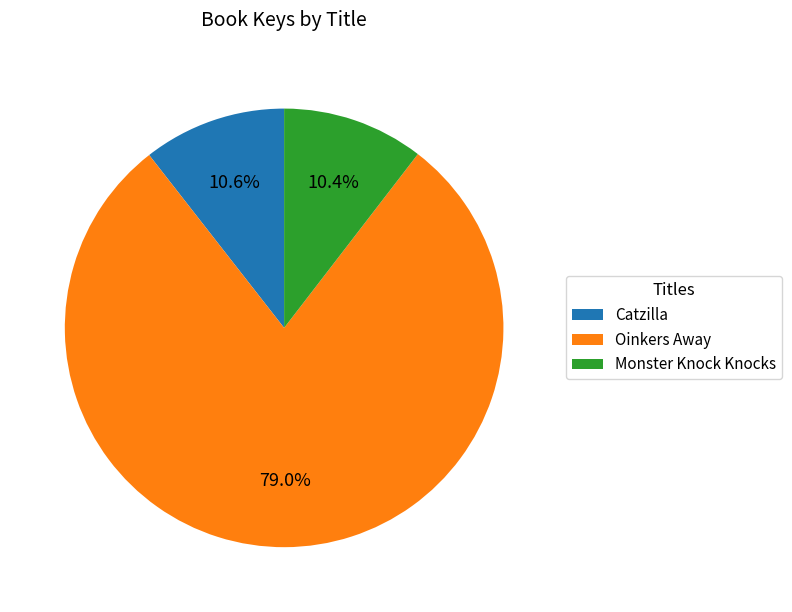

Is it true that Monster Knock Knocks is 10% of the pie?

True